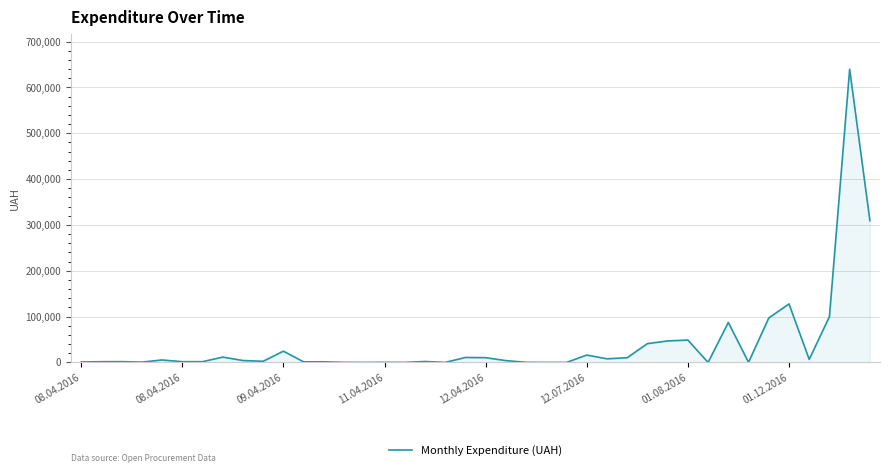

Count the number of data series in this chart.

1